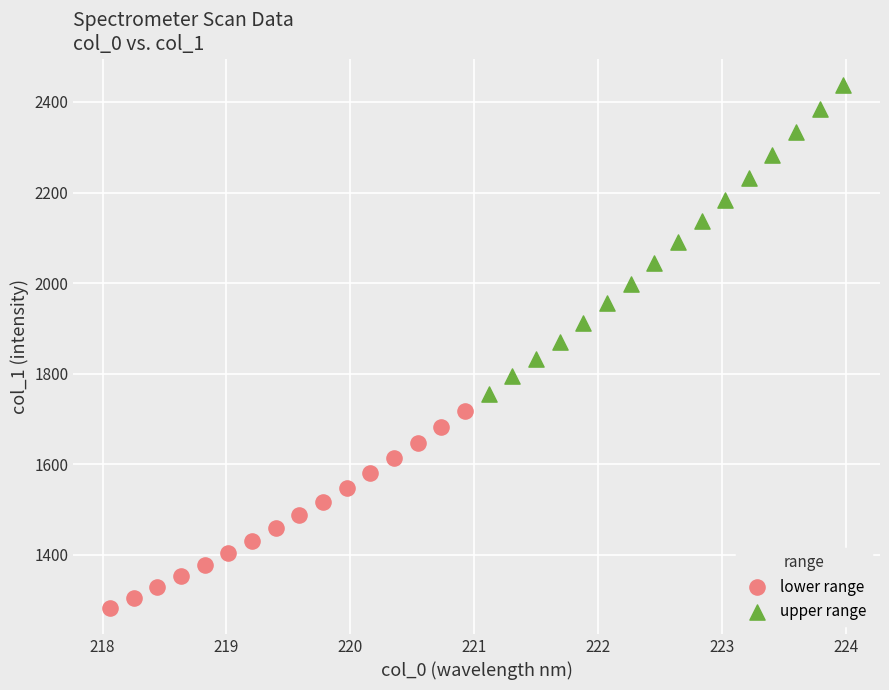

Which series reaches the maximum Y coordinate?

upper range